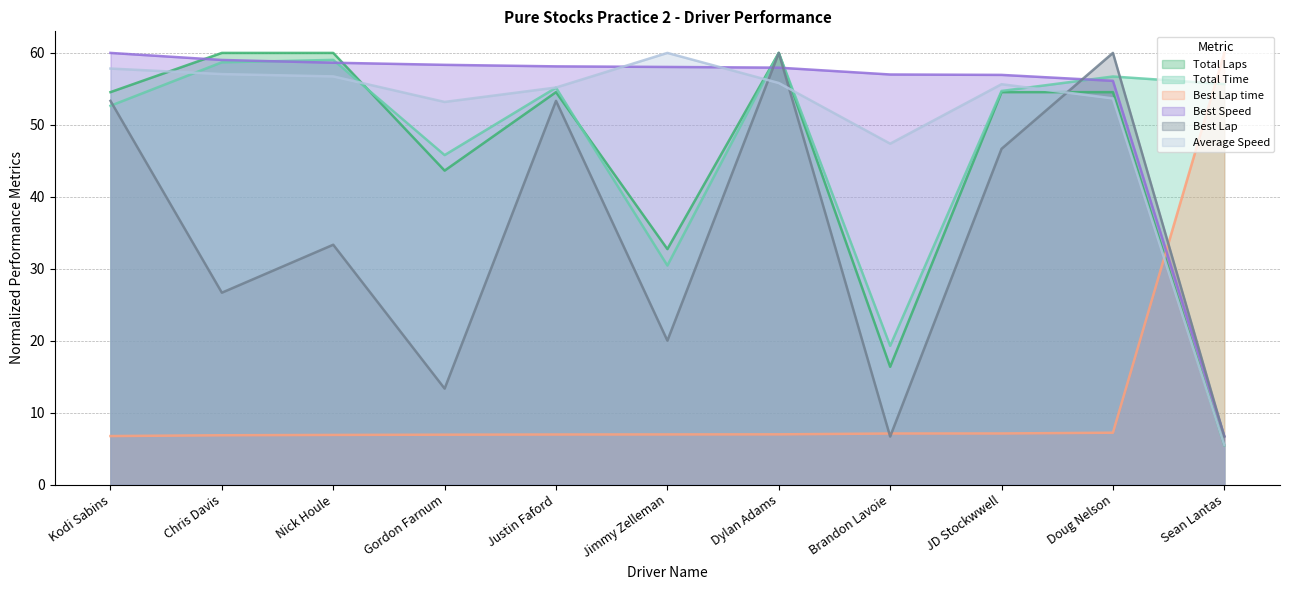

What are all the series names shown in the legend?

Total Laps, Total Time, Best Lap time, Best Speed, Best Lap, Average Speed